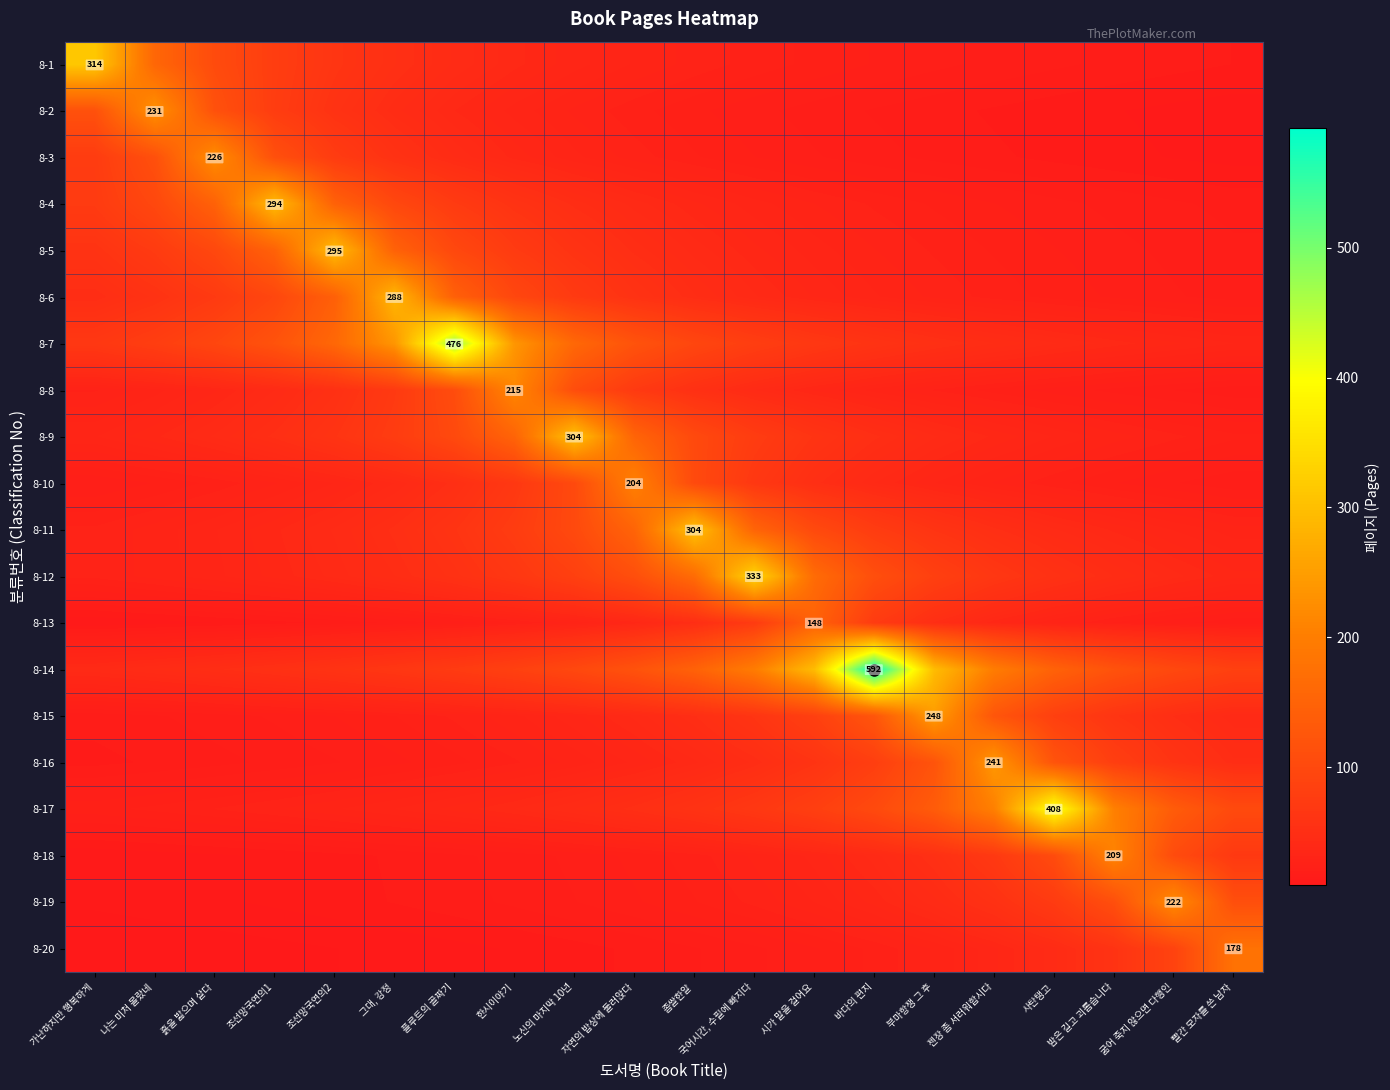

Which series has the largest total across all categories?

8-14